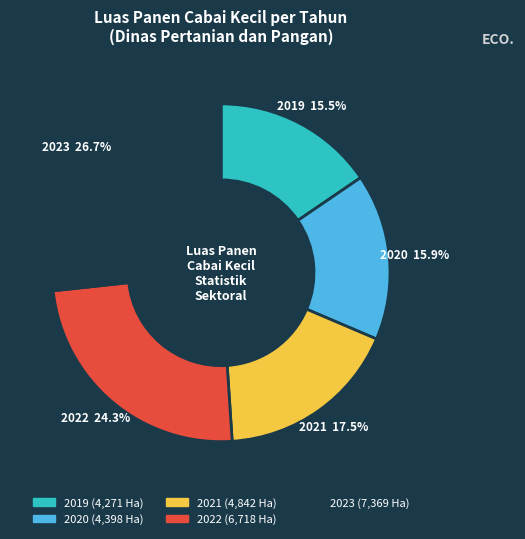

To the nearest percent, what is the average slice percentage?

20%